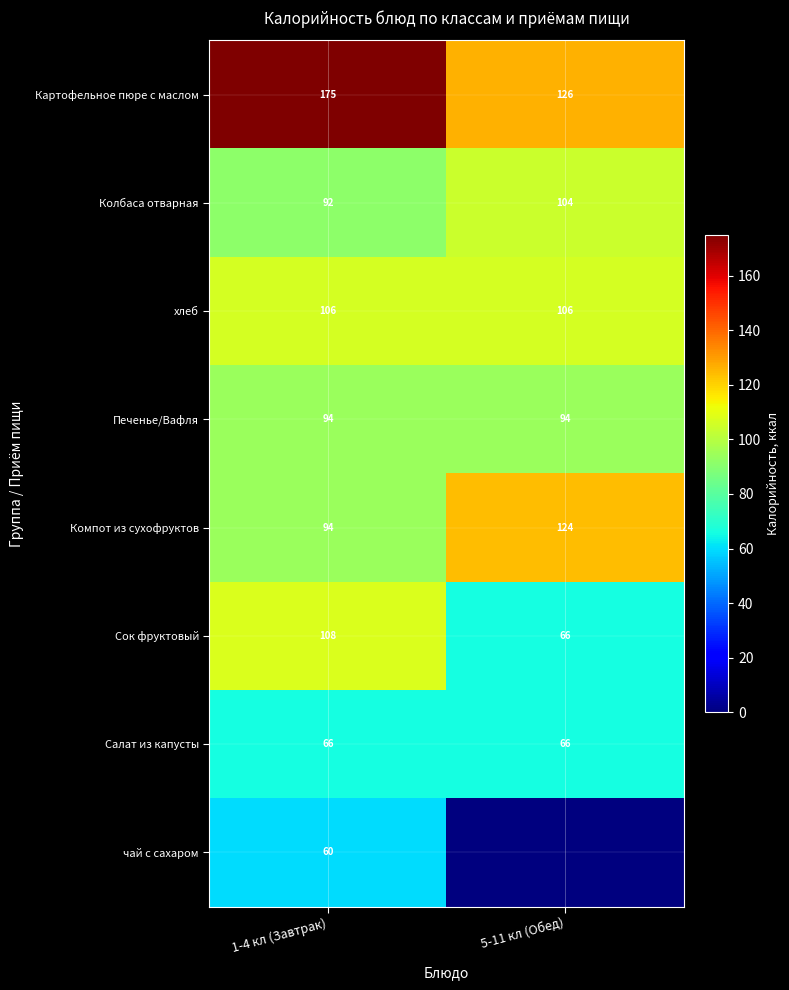

Which has a higher value, 1-4 кл (Завтрак) or 5-11 кл (Обед)?

1-4 кл (Завтрак)